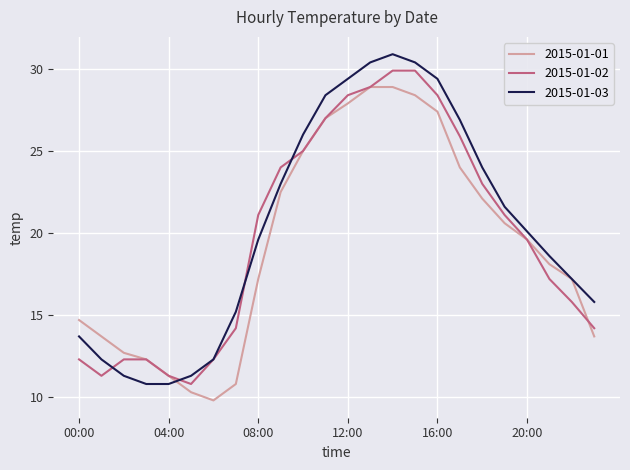

Which series has the widest spread of values?

2015-01-03